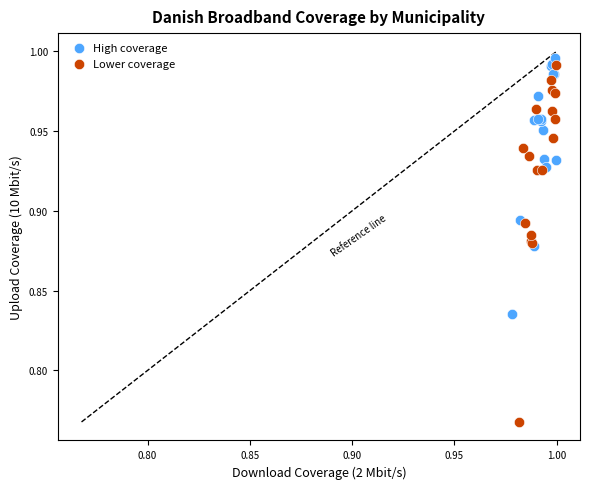

Which series contains the lowest Y value?

Lower coverage